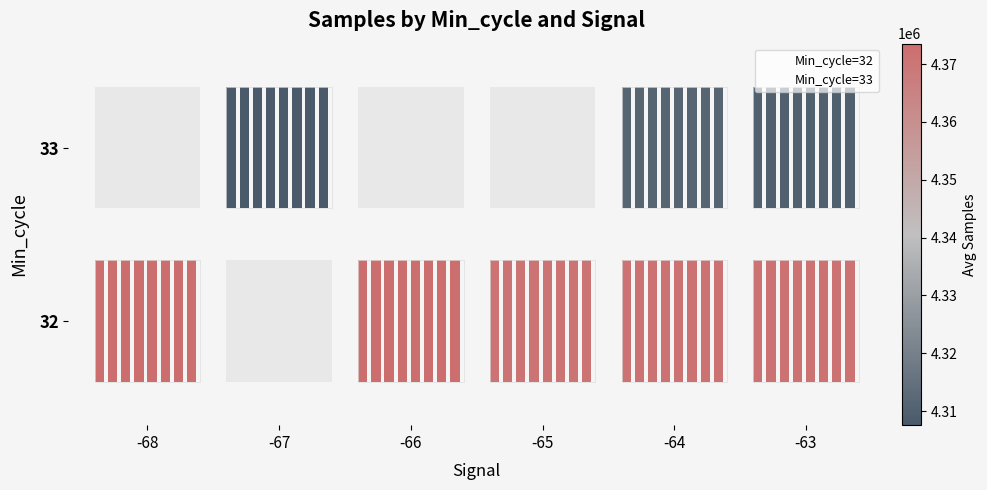

What are all the series names shown in the legend?

Min_cycle=32, Min_cycle=33